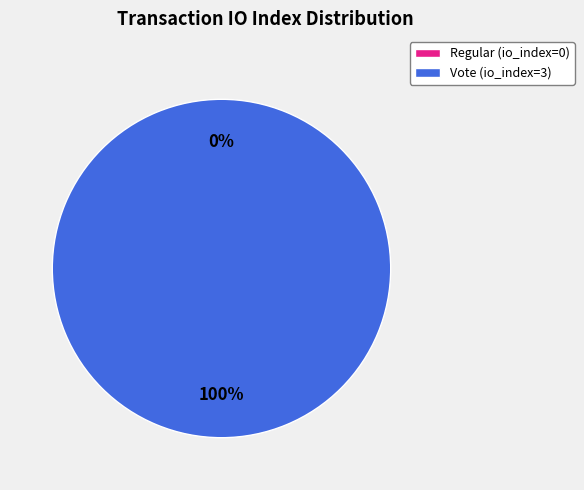

How many slices are in this pie chart?

2